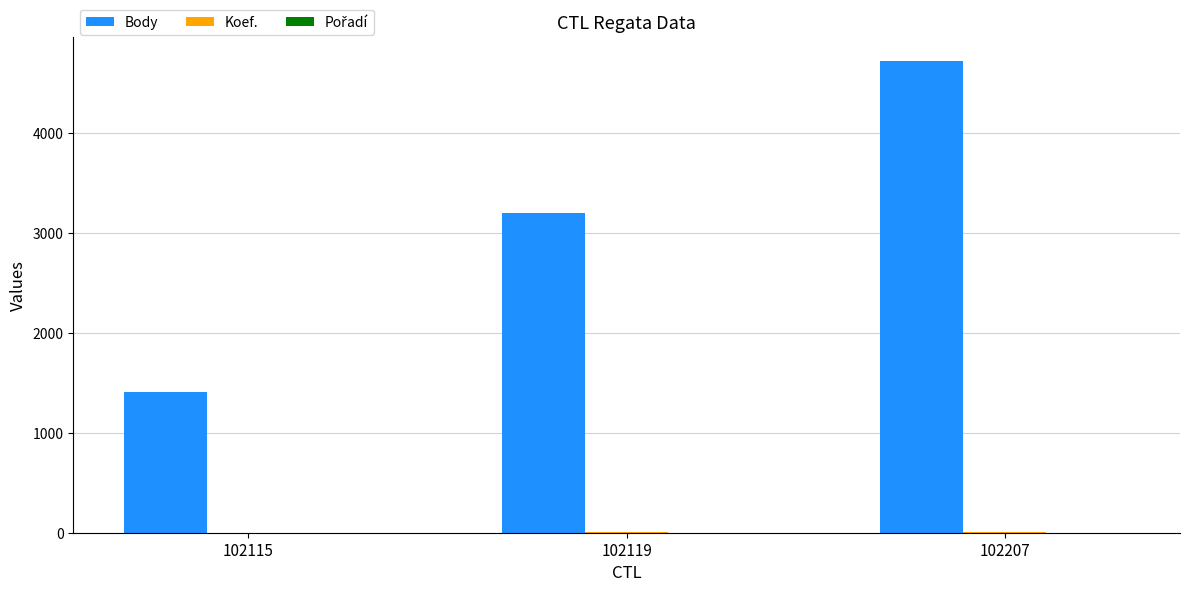

True or false: Body has a value of 2211 at 102115.

False